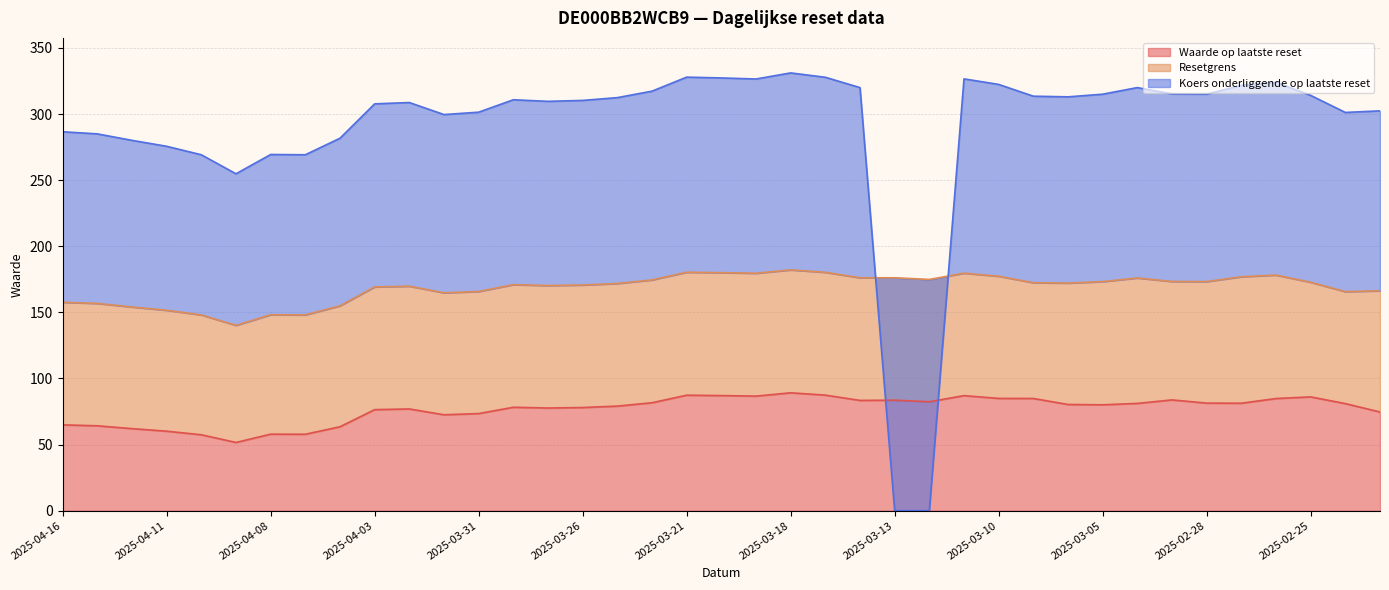

Read the Waarde op laatste reset value at 2025-03-03.

83.8